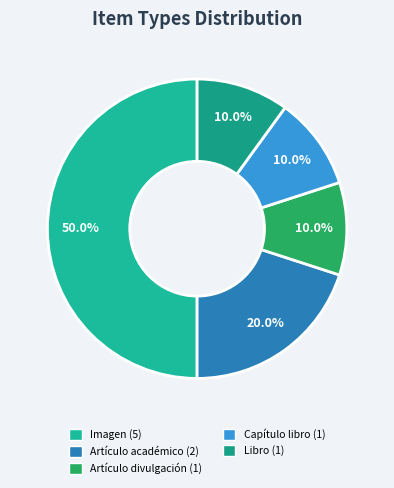

Which slice is the largest?

Imagen (5)